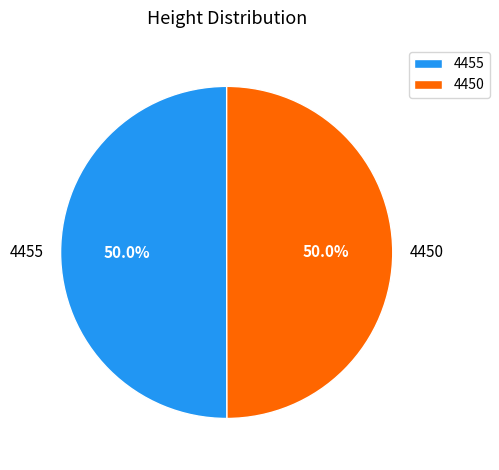

How much of the chart is everything except 4450?

50.0%